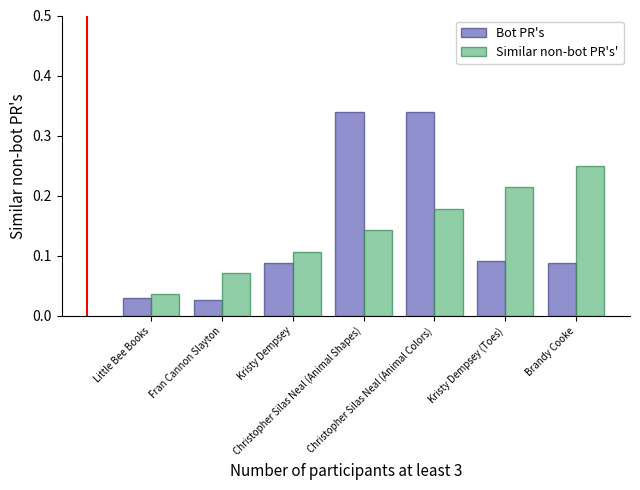

Which series has the widest spread of values?

Bot PR's